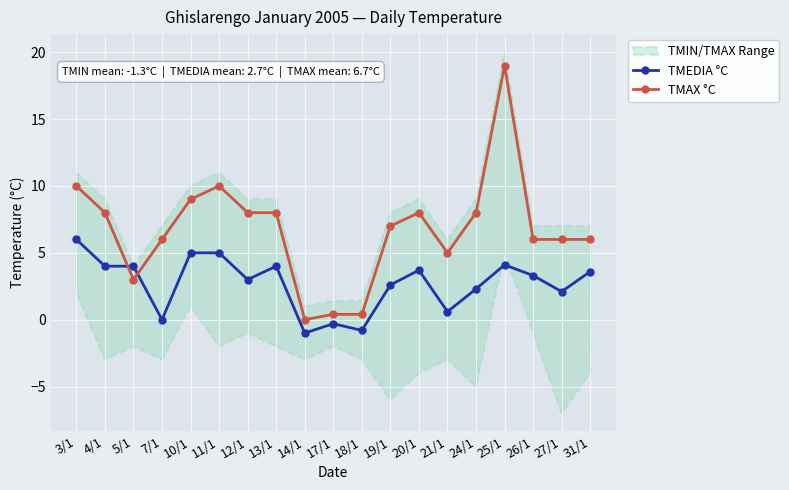

What position from the right is 13/1?

12